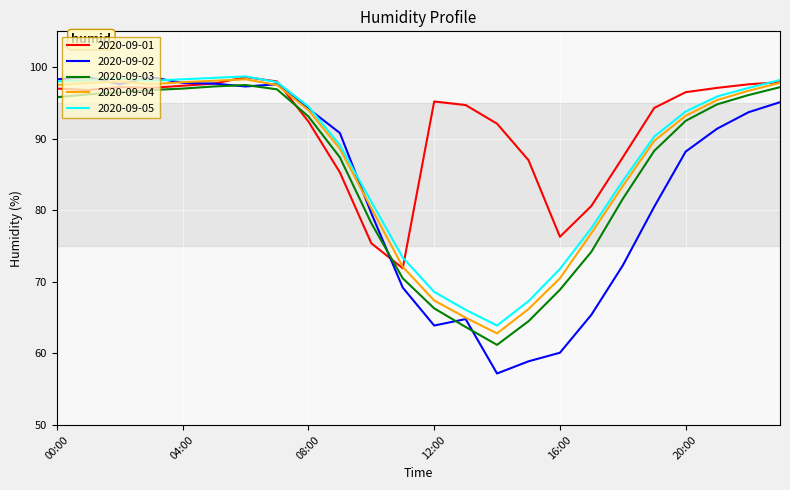

After their last crossing, which series has the higher values: 2020-09-02 or 2020-09-05?

2020-09-05